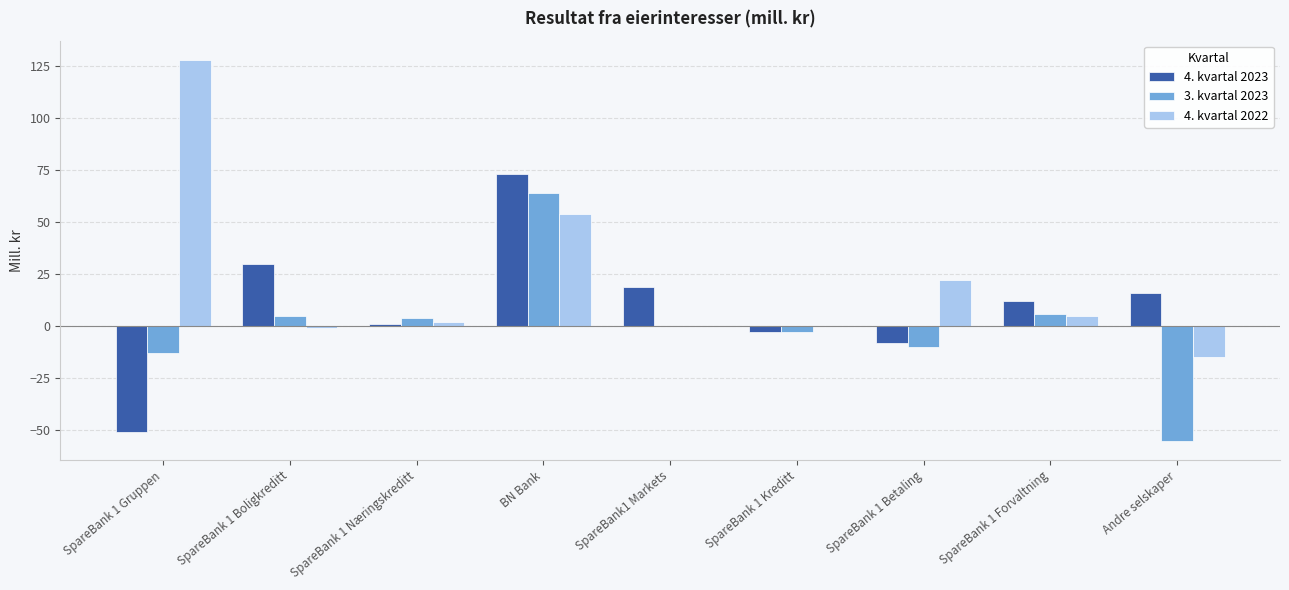

Which category has the highest value in the 4. kvartal 2023 series?

BN Bank